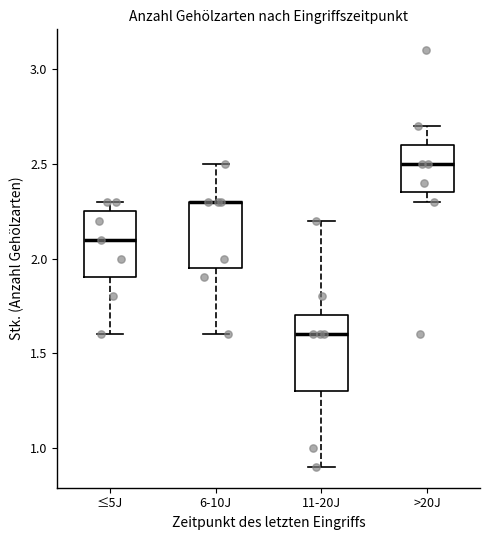

Where does the median line of the box for >20J sit on the y-axis? The values are not printed on the chart, so give them approximately, as read against the axis.

2.50